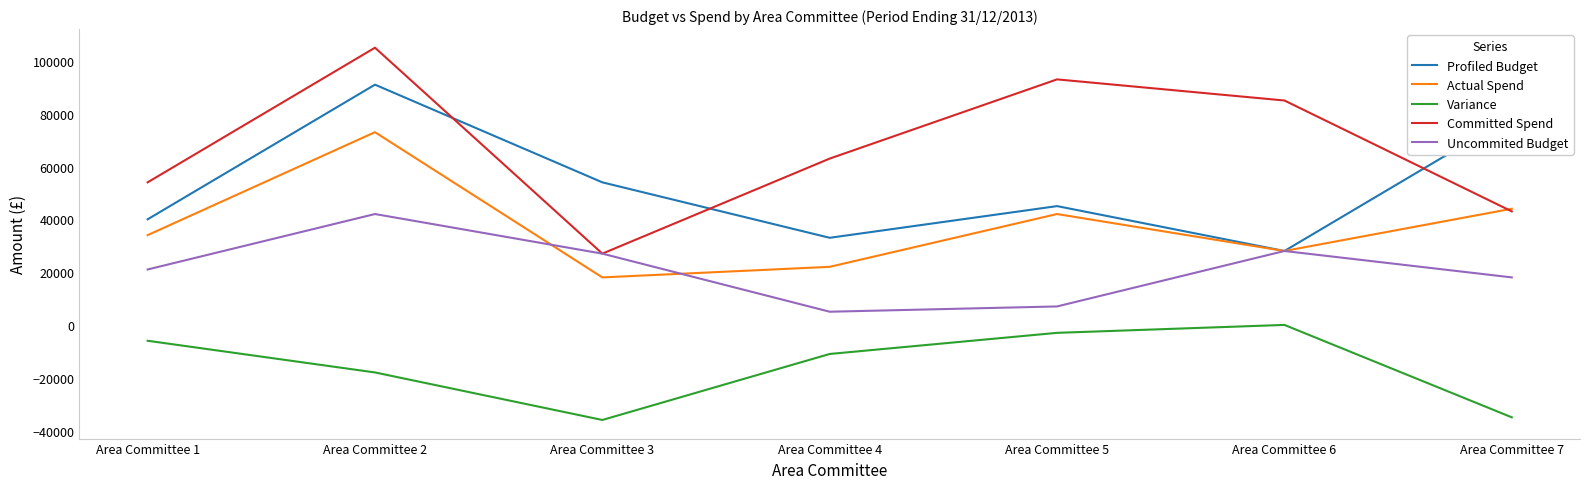

What is the minimum value for Committed Spend?

27000